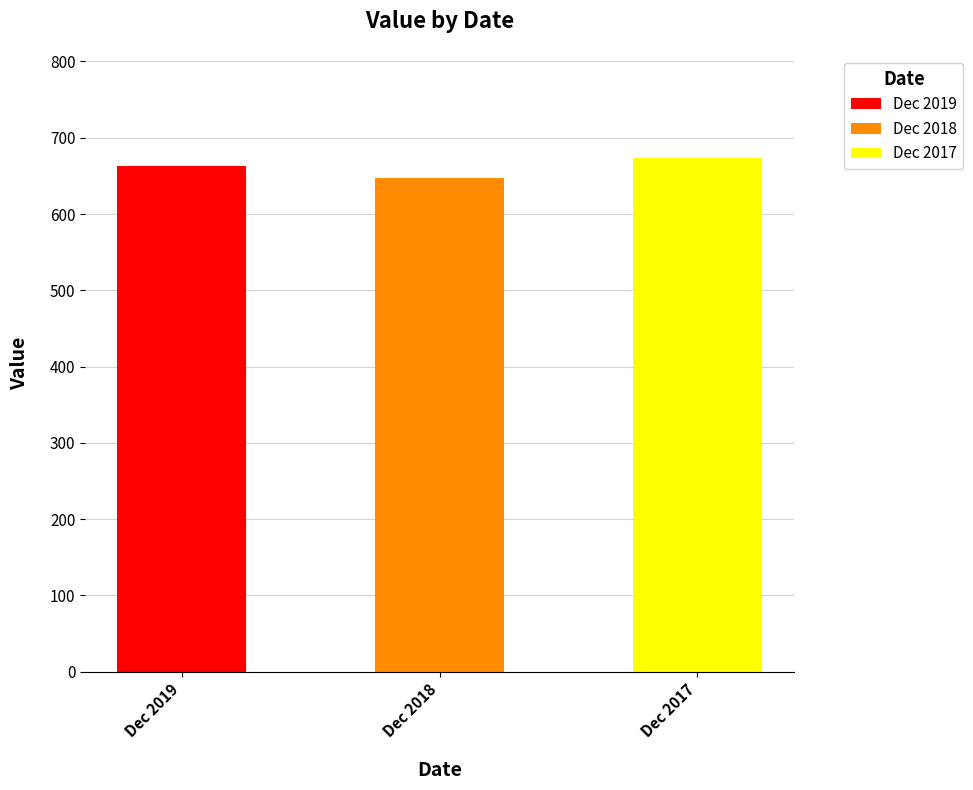

Reading left to right, extract all data points from this chart.

Dec 2019=662.4	Dec 2018=646.7	Dec 2017=672.9